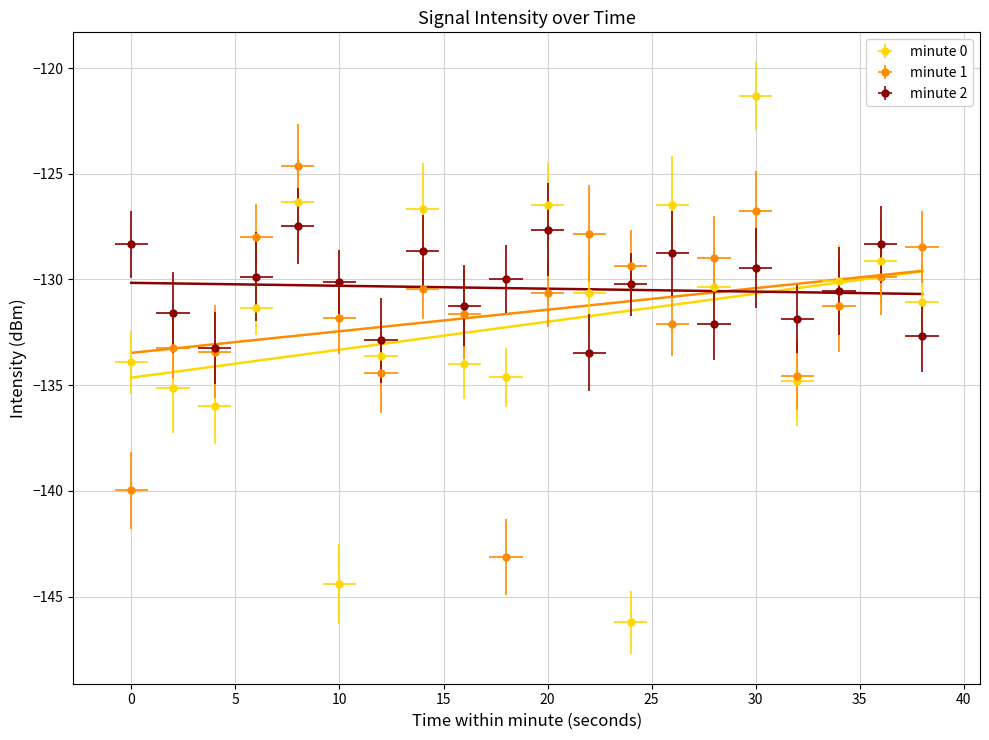

True or false: minute 0 has a value of -126.5 at 20.

True